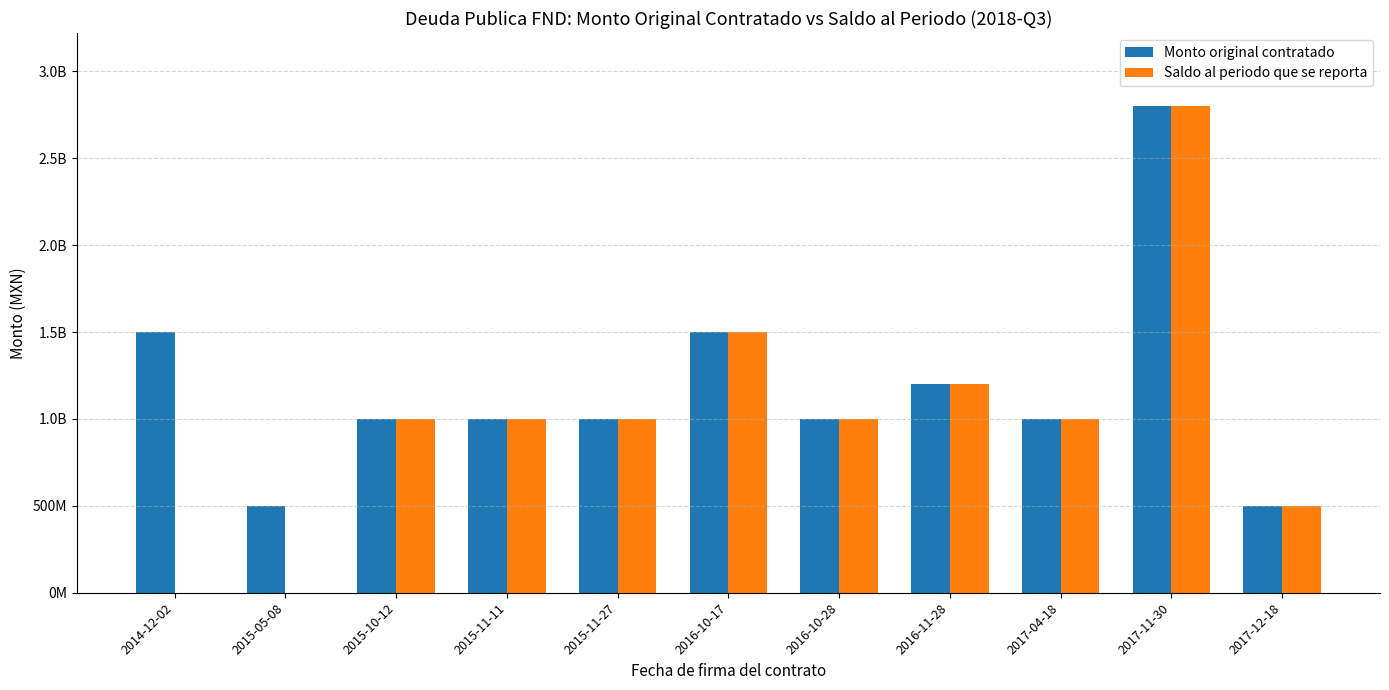

Which series has the largest total across all categories?

Monto original contratado